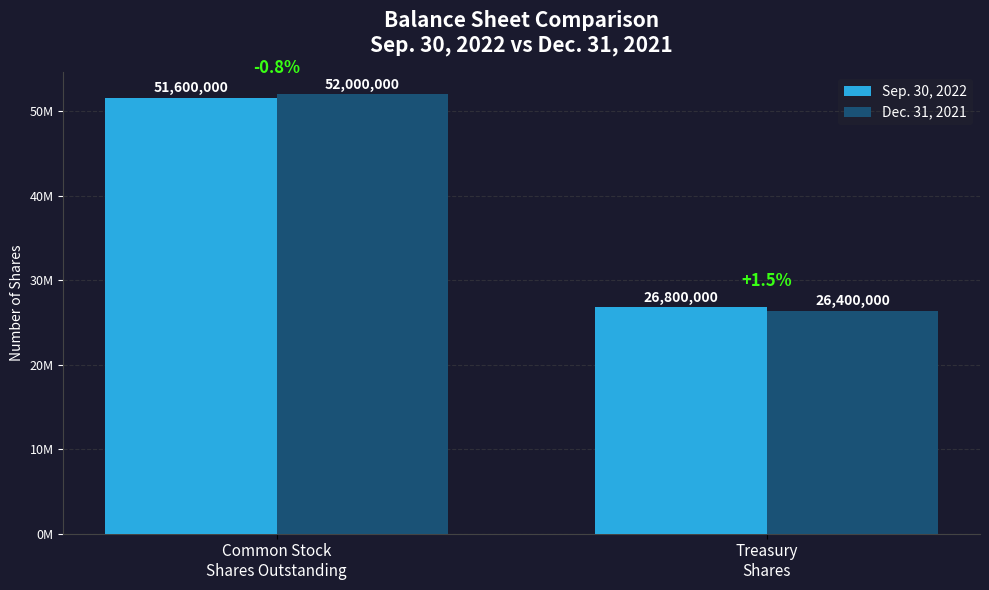

What are all the series names shown in the legend?

Sep. 30, 2022, Dec. 31, 2021